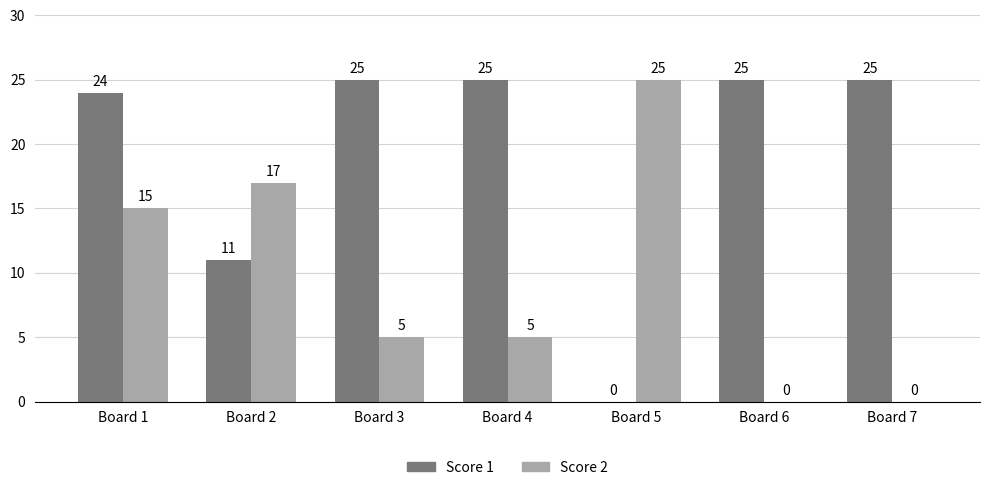

What is the spread (max minus min) of values at Board 2?

6